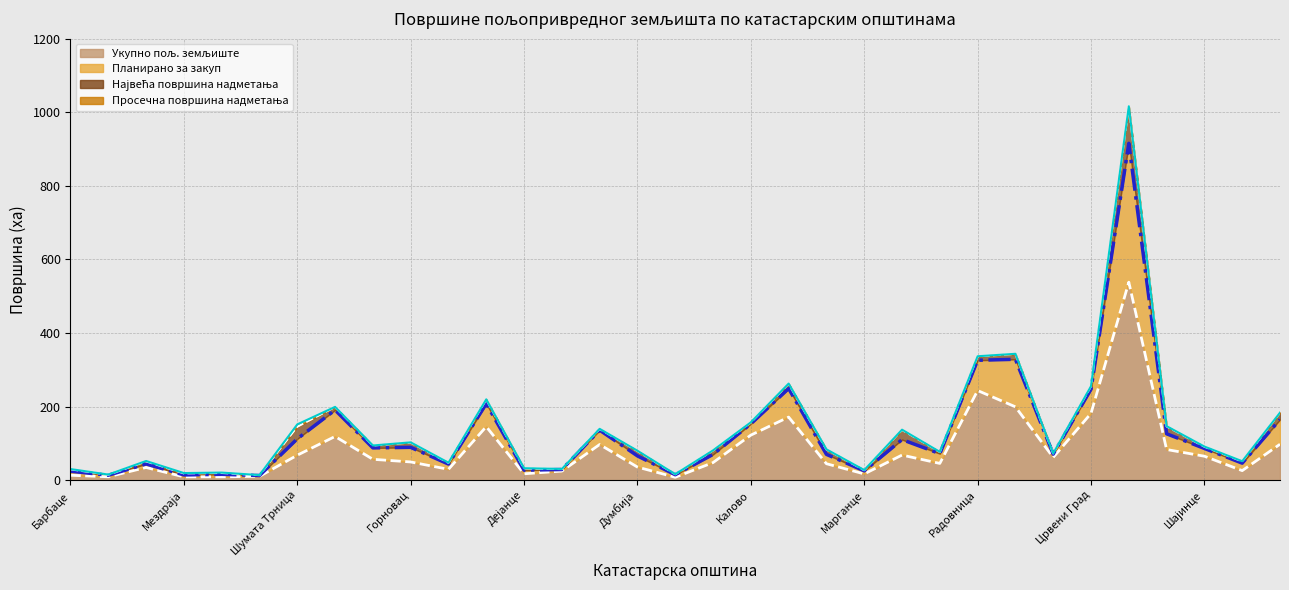

The Укупно пољ. земљиште series shows 118.7 at Бабина Пољана. True or false?

True